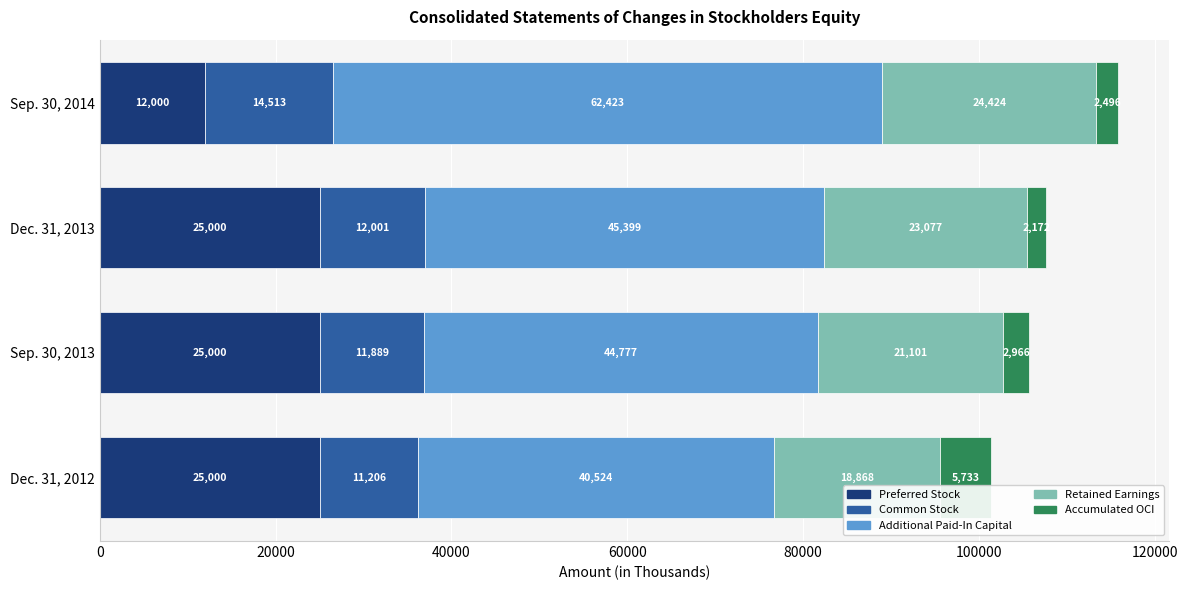

What is the sum of the Preferred Stock values at Dec. 31, 2012 and Dec. 31, 2013?

50000